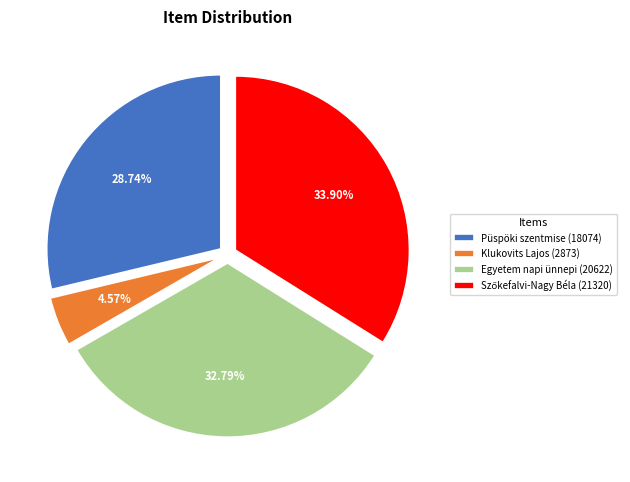

Is there a majority slice in this chart?

No